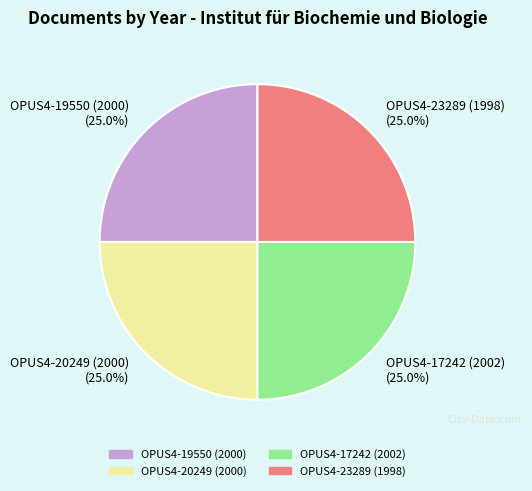

Does OPUS4-19550 (2000) represent more than half of the total?

No